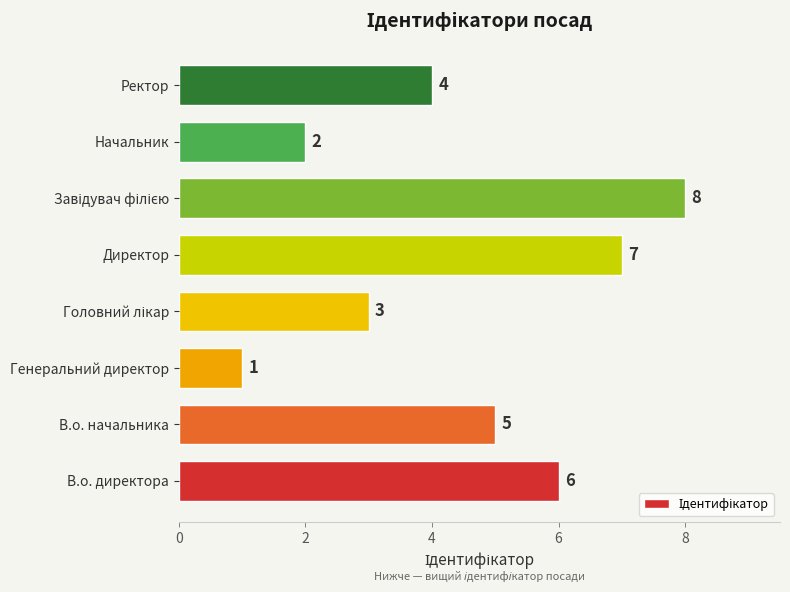

How many values are between 3 and 7?

5